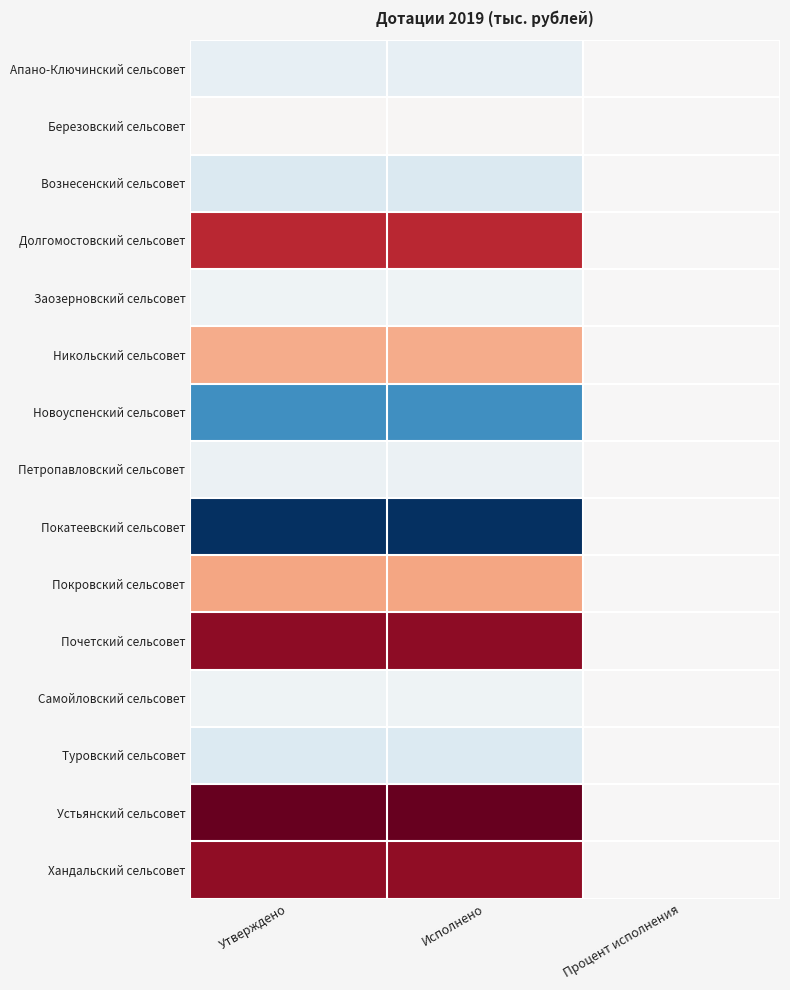

What is the maximum value shown in the chart?

1.0